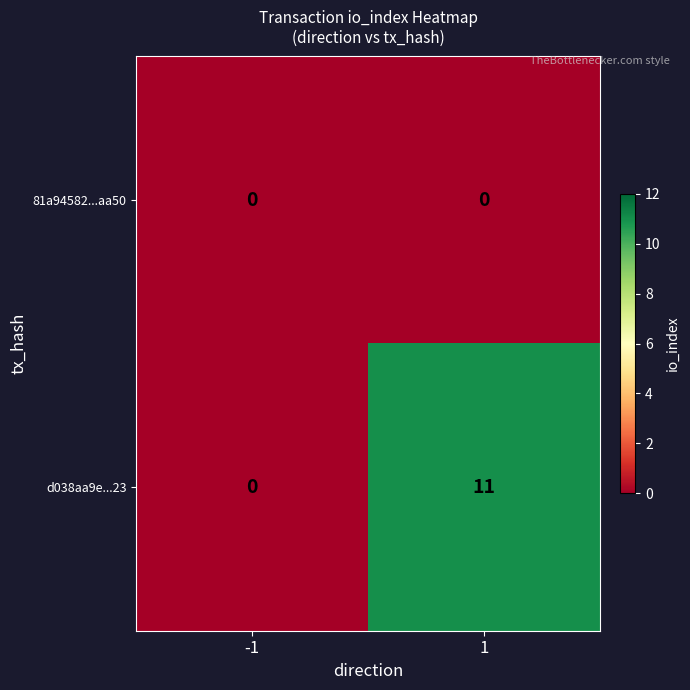

Which series has the largest range (max minus min)?

d038aa9e...23